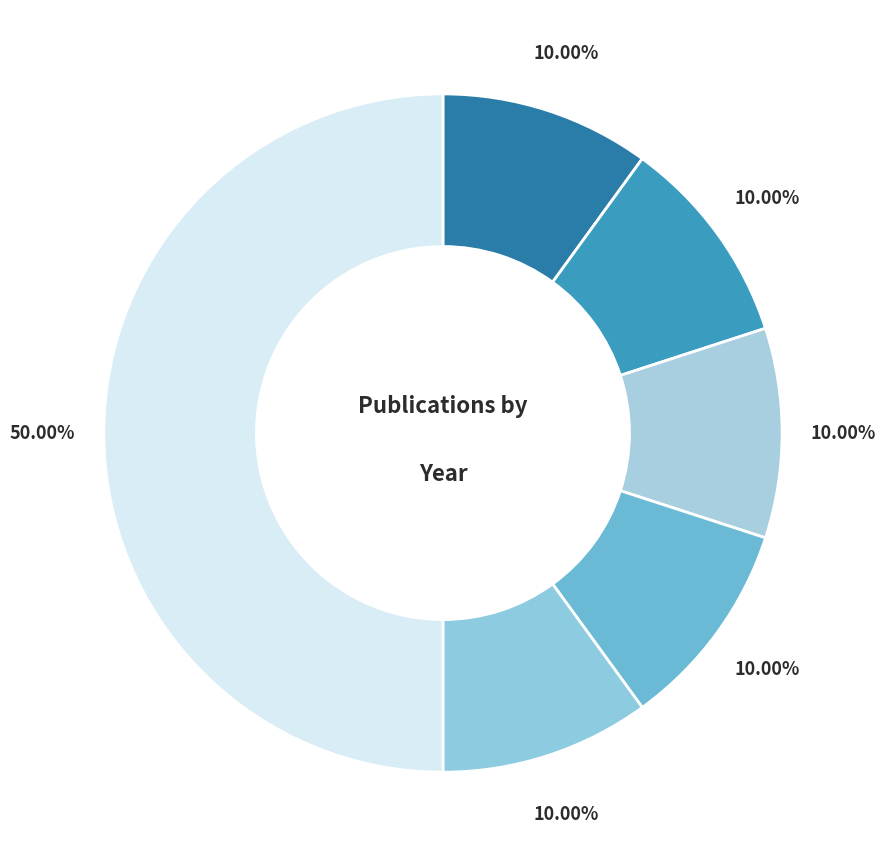

Count the number of slices in the pie.

6